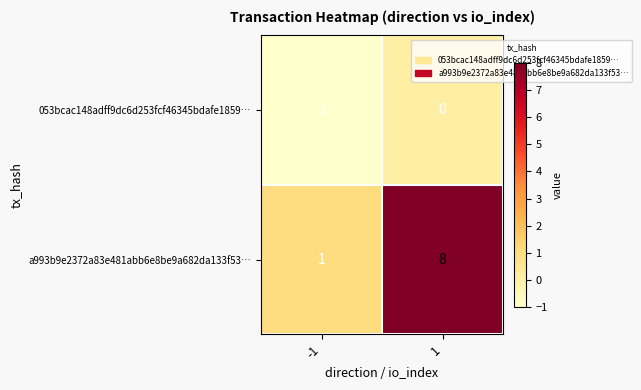

Count the number of data series in this chart.

2